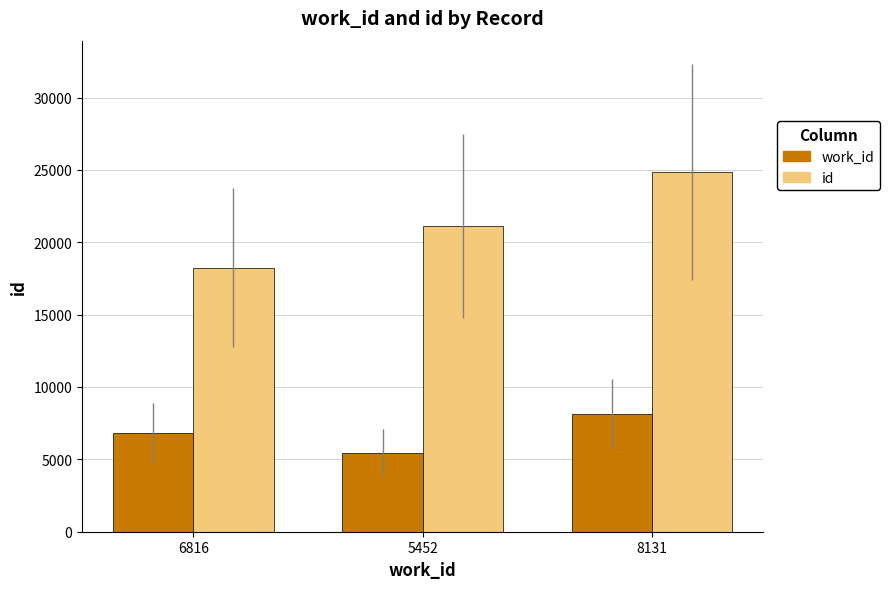

What is the average value of the work_id series?

6800